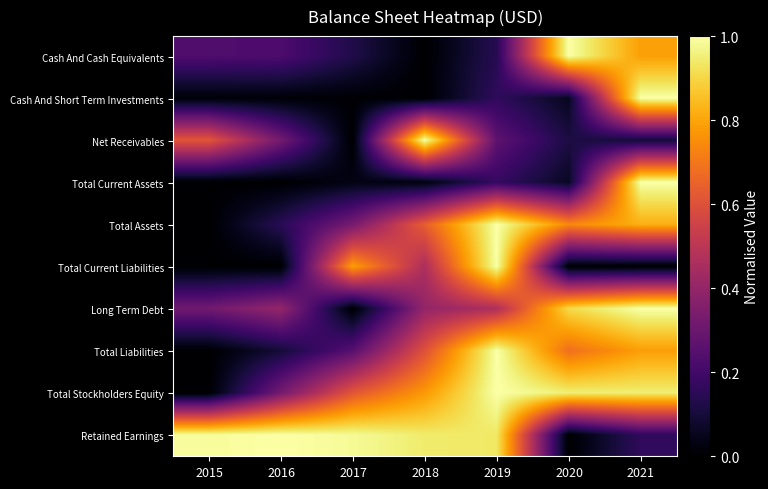

What is the difference between the highest and lowest values at 2016?

1.0